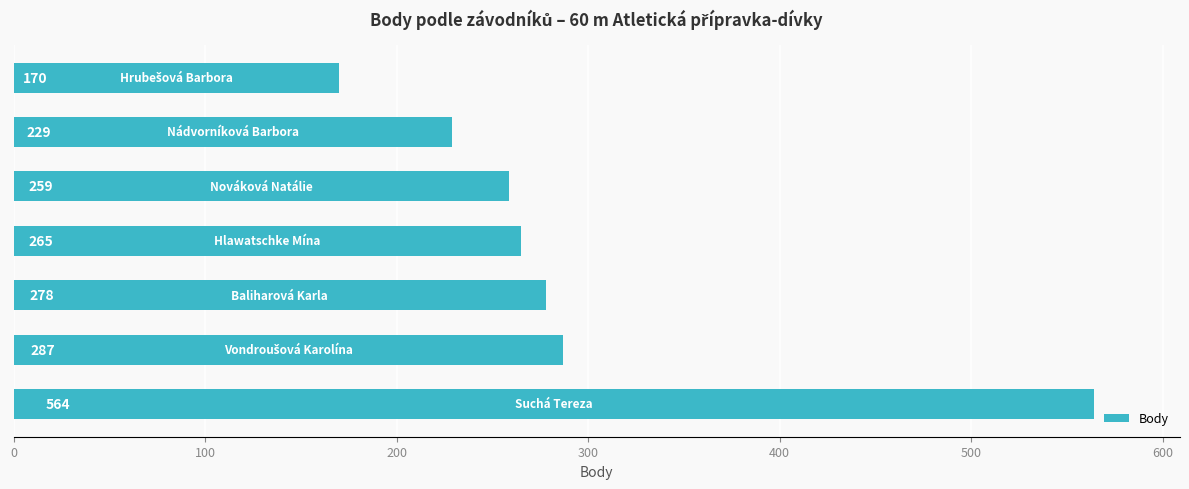

What is the minimum value shown in the chart?

170